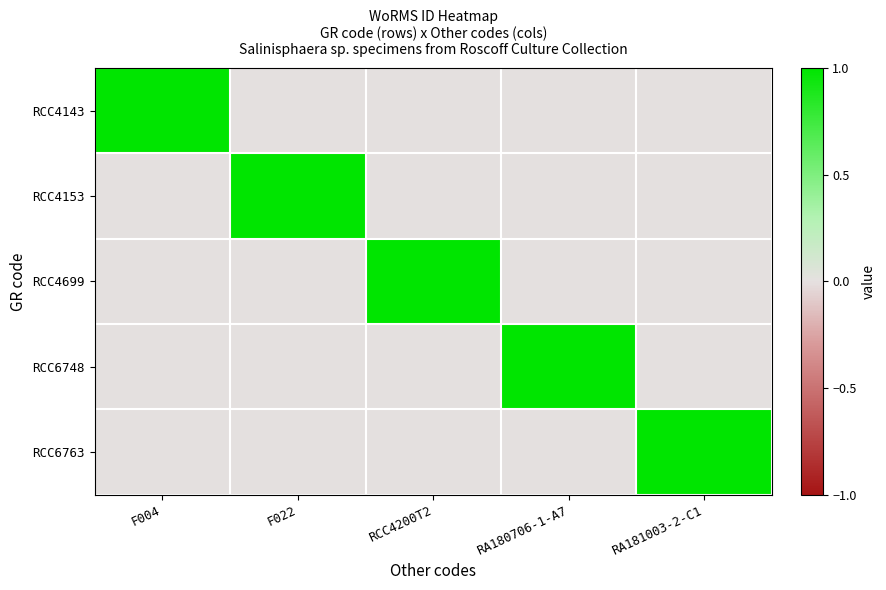

How many categories are shown in the chart?

5